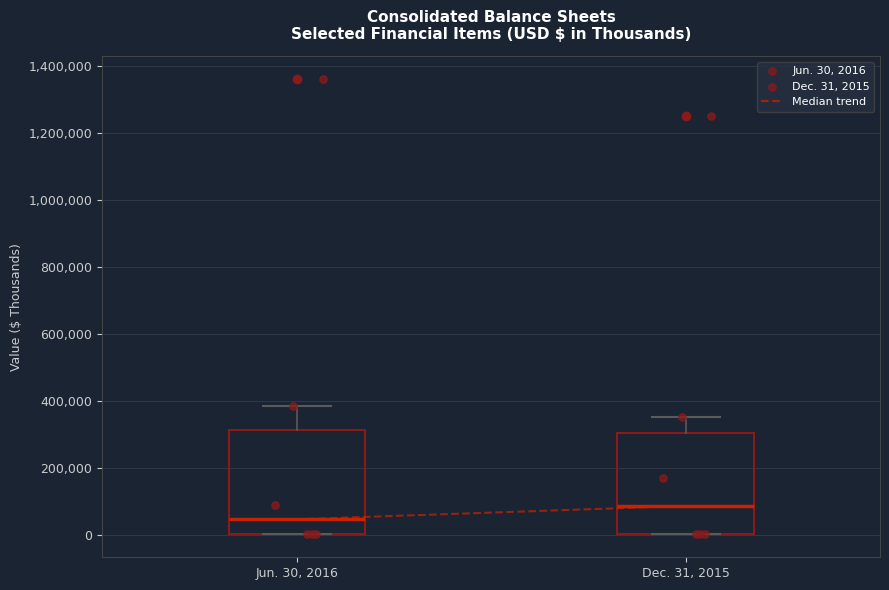

Where does the median line of the box for Dec. 31, 2015 sit on the y-axis? The values are not printed on the chart, so give them approximately, as read against the axis.

80000